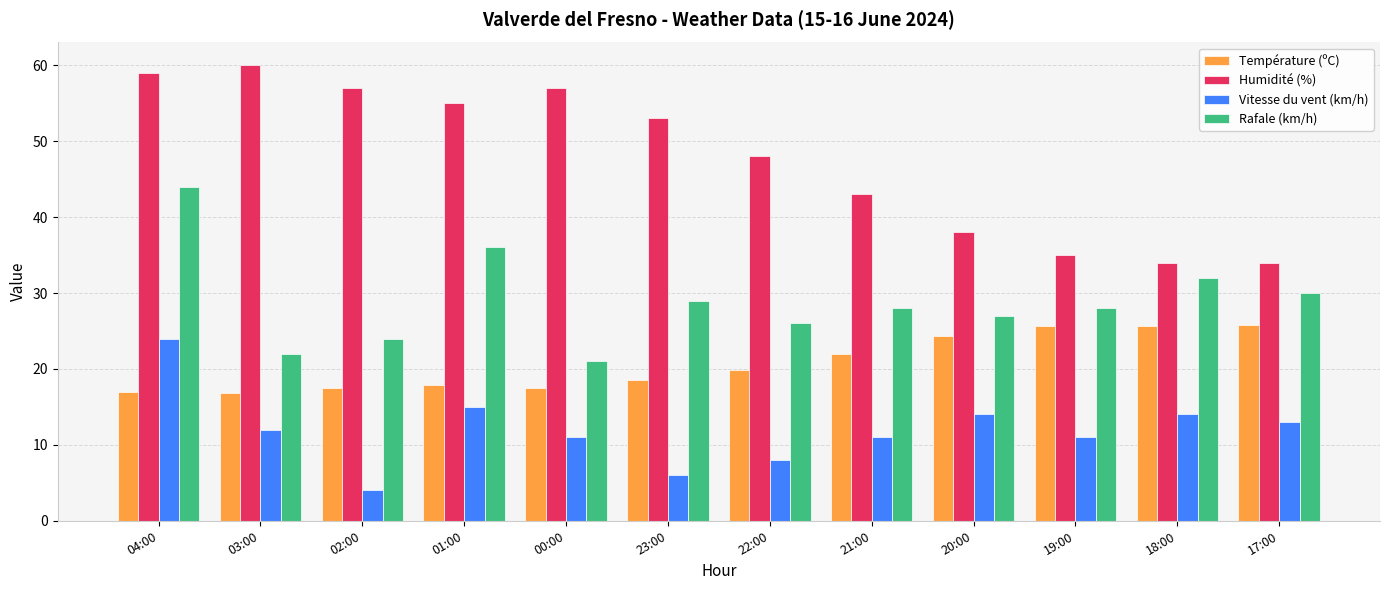

Between 03:00 and 21:00, which series saw the biggest shift?

Humidité (%)